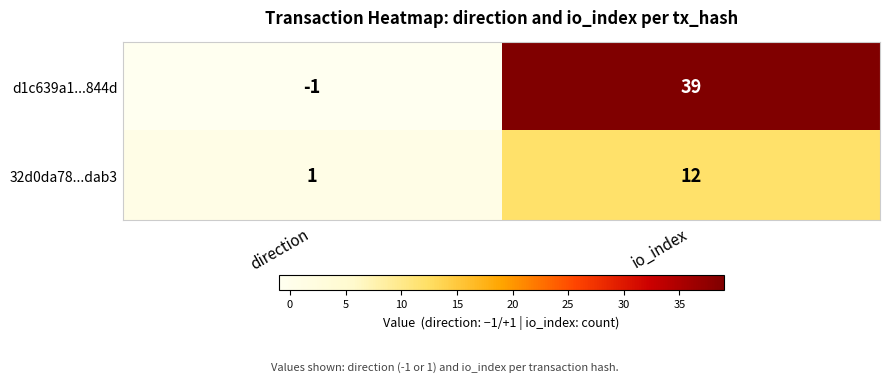

Reading left to right, extract all data points from this chart.

d1c639a1...844d: direction=-1	io_index=39
32d0da78...dab3: direction=1	io_index=12